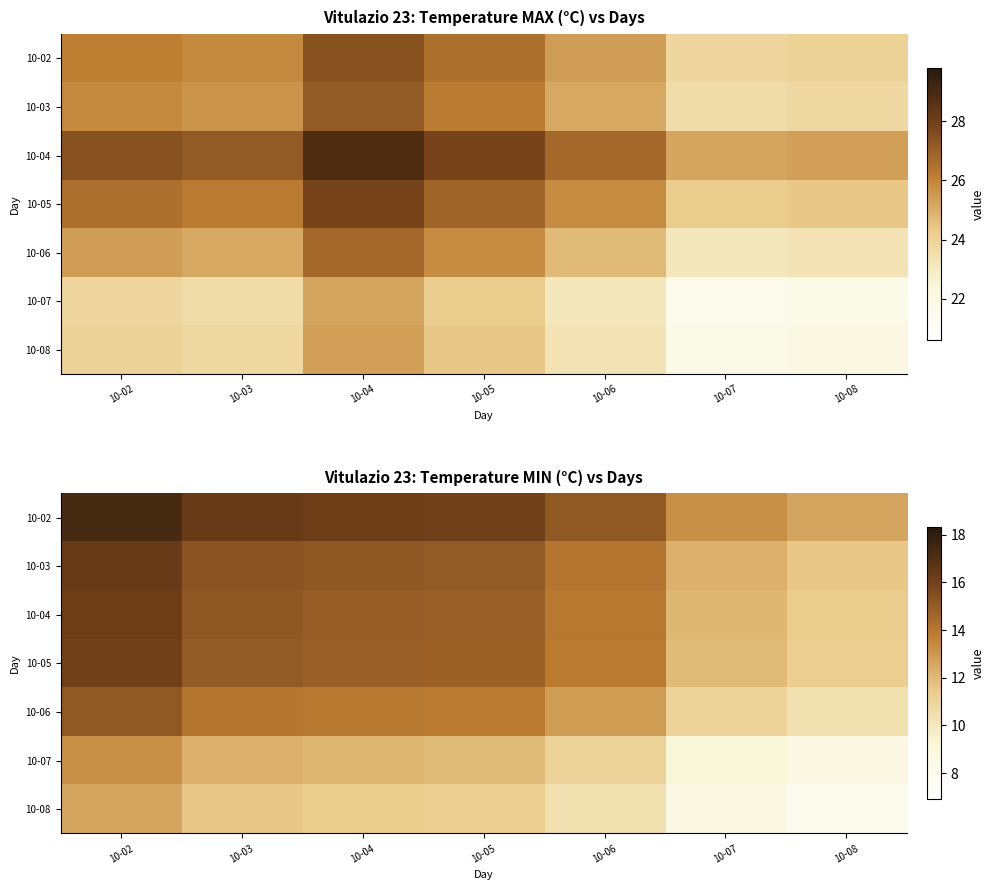

How many data points does each series have?

7